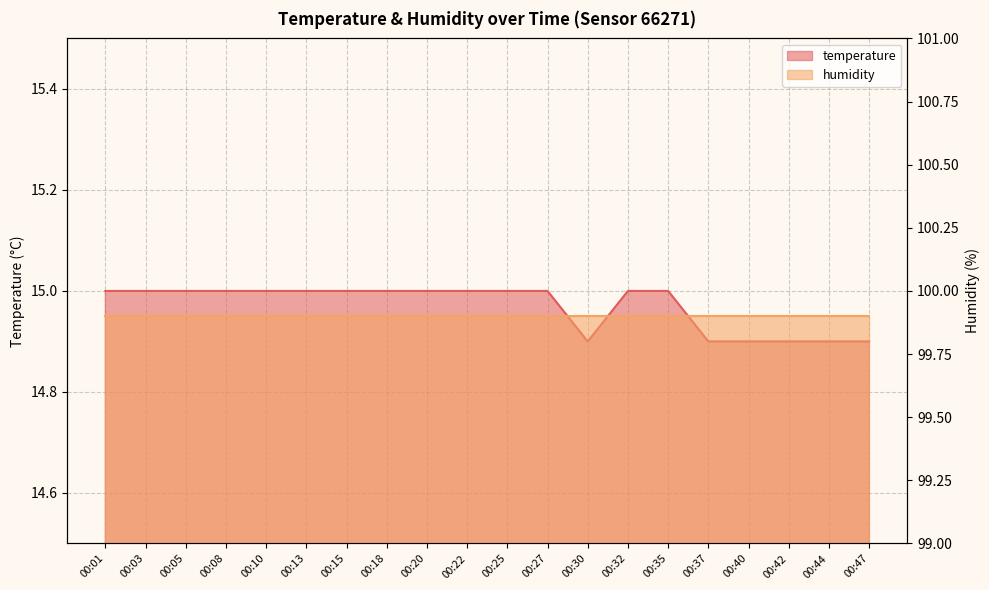

What is the smallest value displayed?

14.9